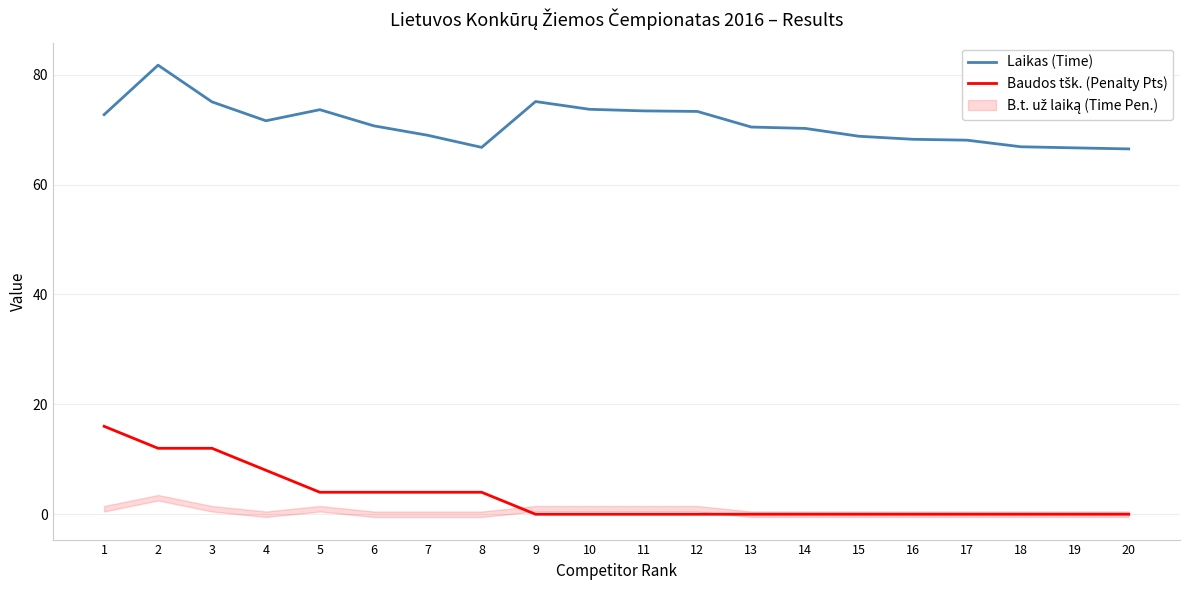

The Baudos tšk. (Penalty Pts) series shows -6.1 at 12. True or false?

False